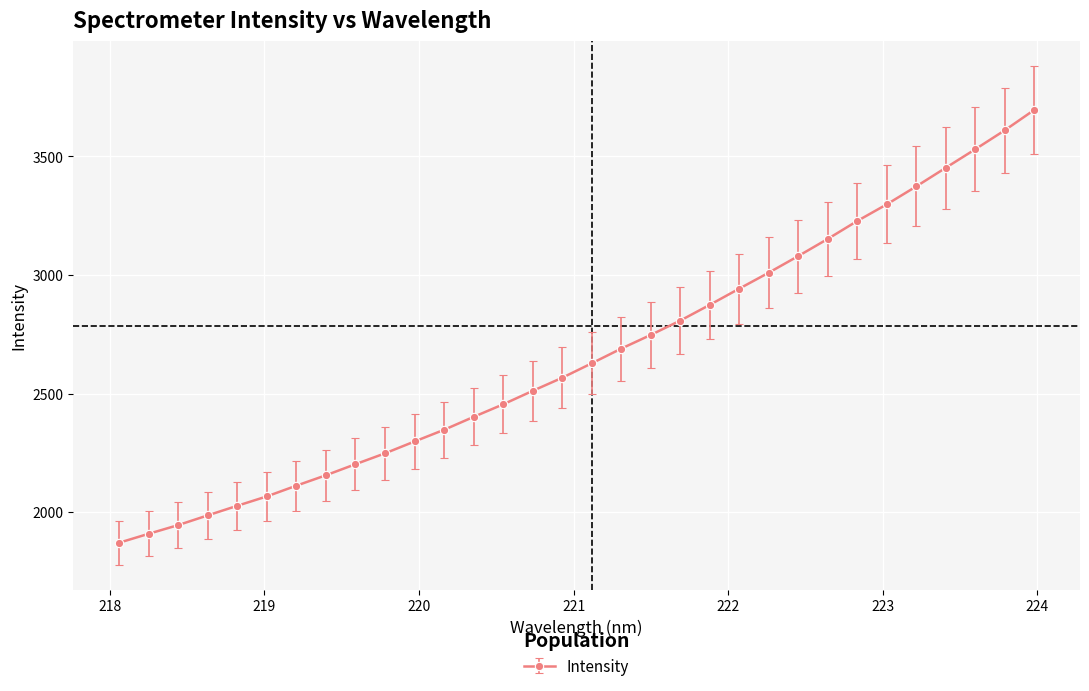

What is the difference between the maximum and minimum values?

1825.5